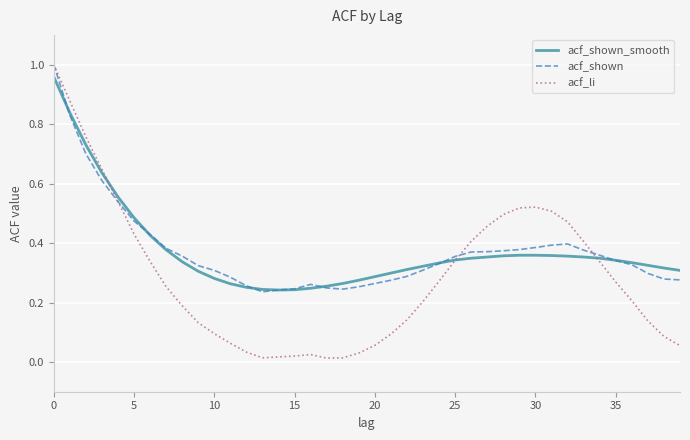

What are all the series names shown in the legend?

acf_shown_smooth, acf_shown, acf_li